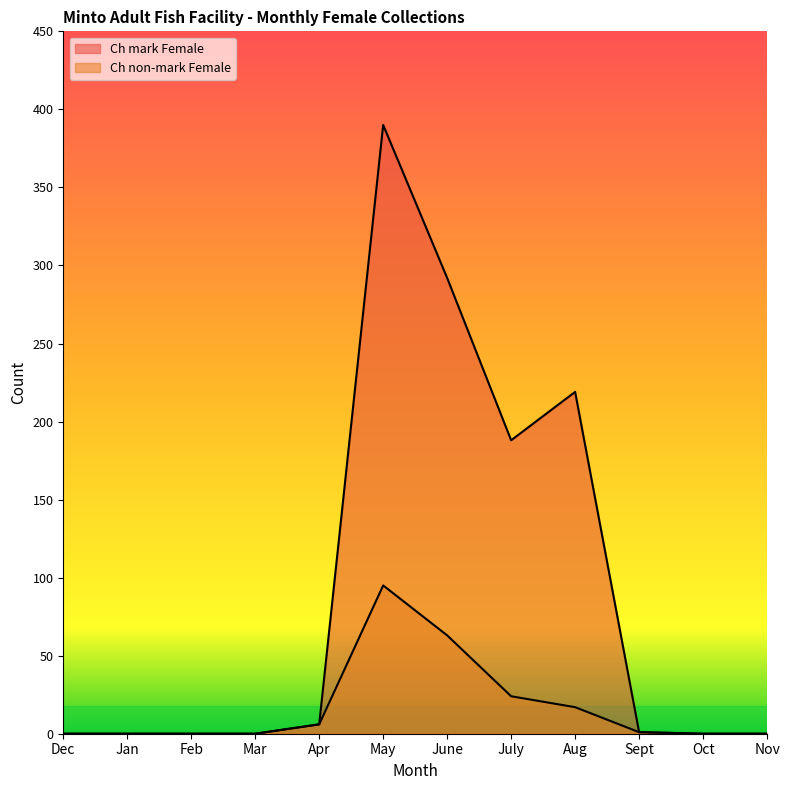

How many distinct data groups are displayed?

2